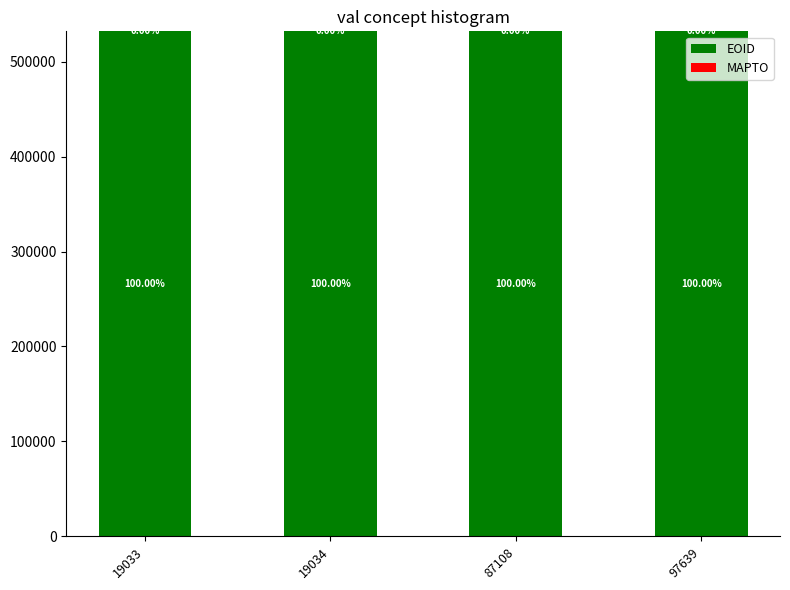

How many bars are there in total?

4